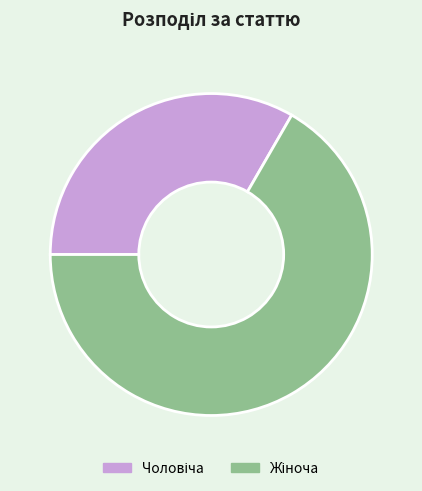

Which slice is the smallest?

Чоловіча